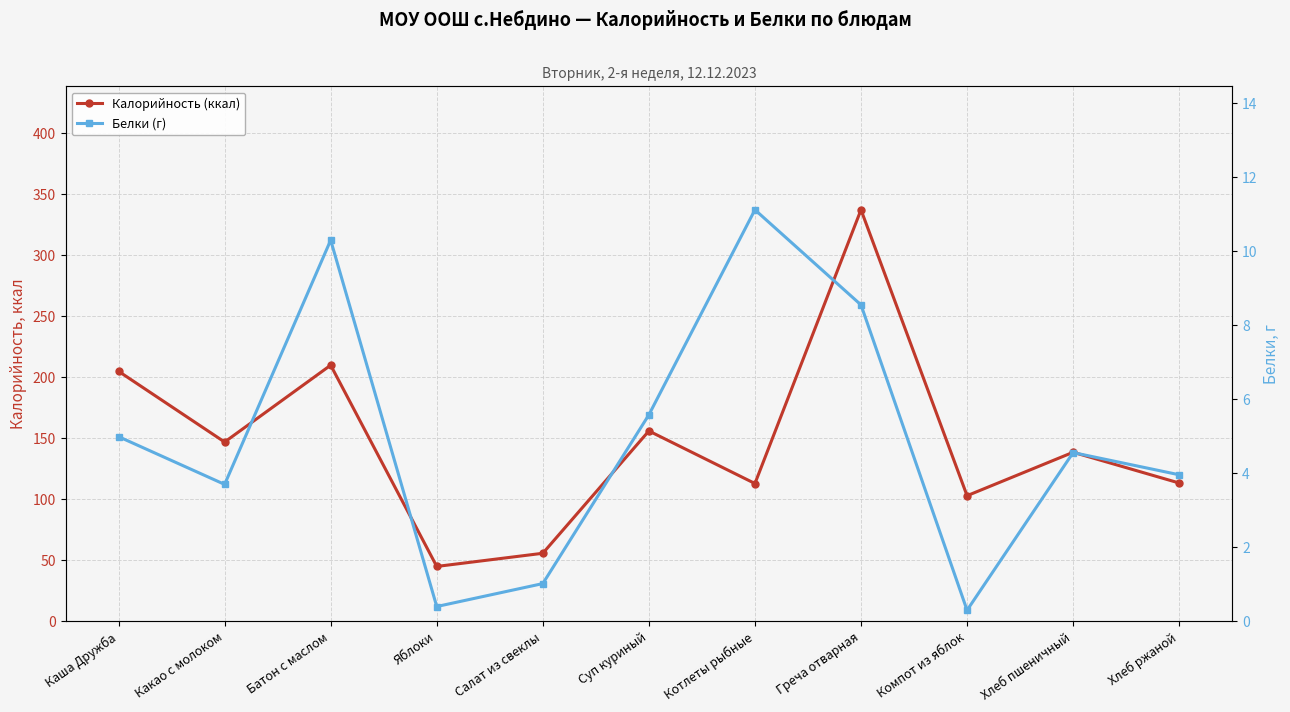

Which category has the lowest value across all series?

Компот из яблок